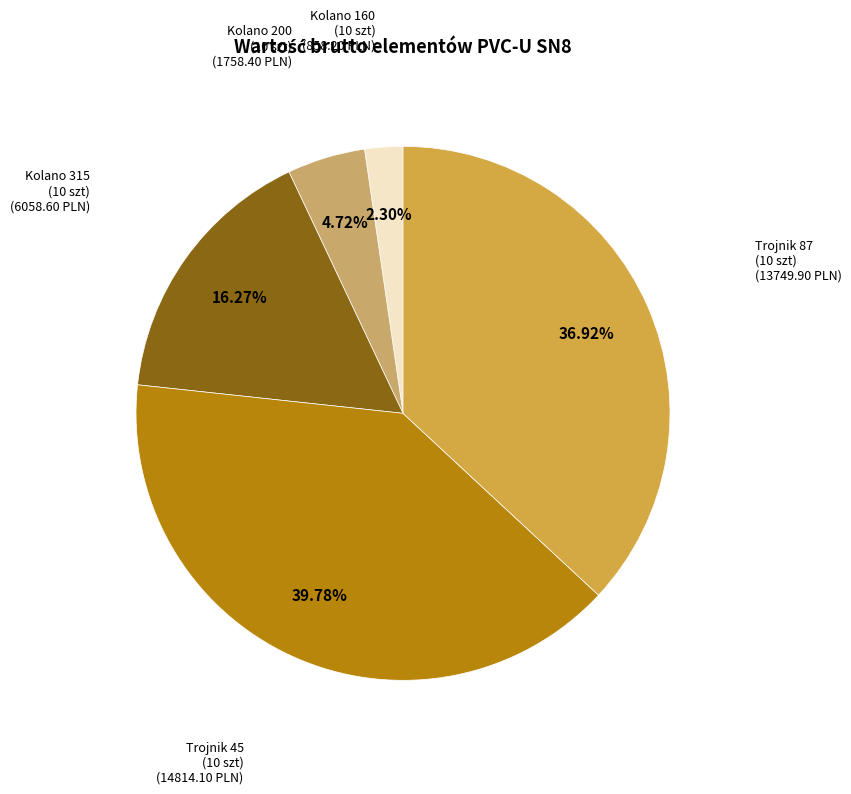

Is there a majority slice in this chart?

No